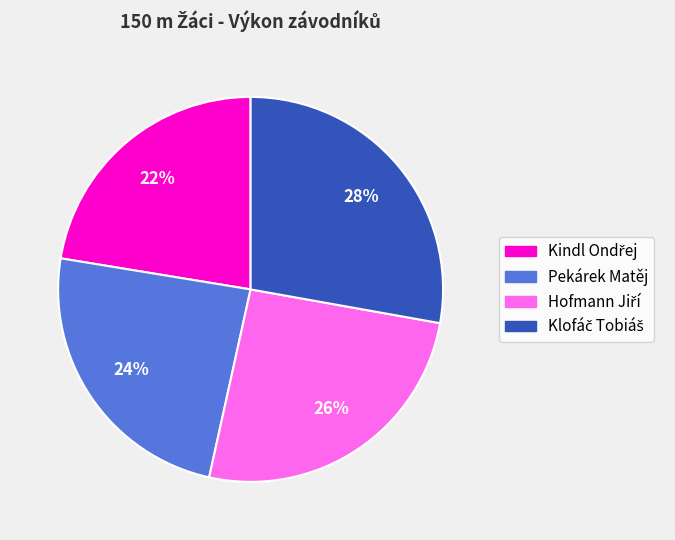

Is there any slice that represents more than half of the pie?

No